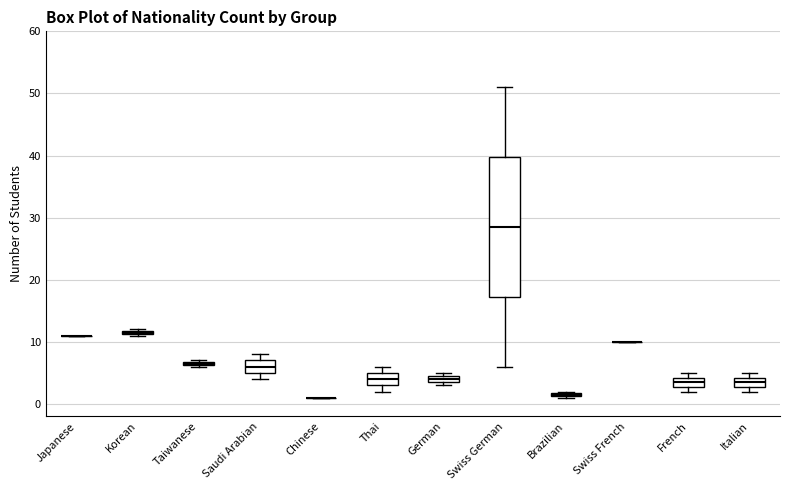

Where is the lower edge of the box for Taiwanese on the y-axis? The values are not printed on the chart, so give them approximately, as read against the axis.

6